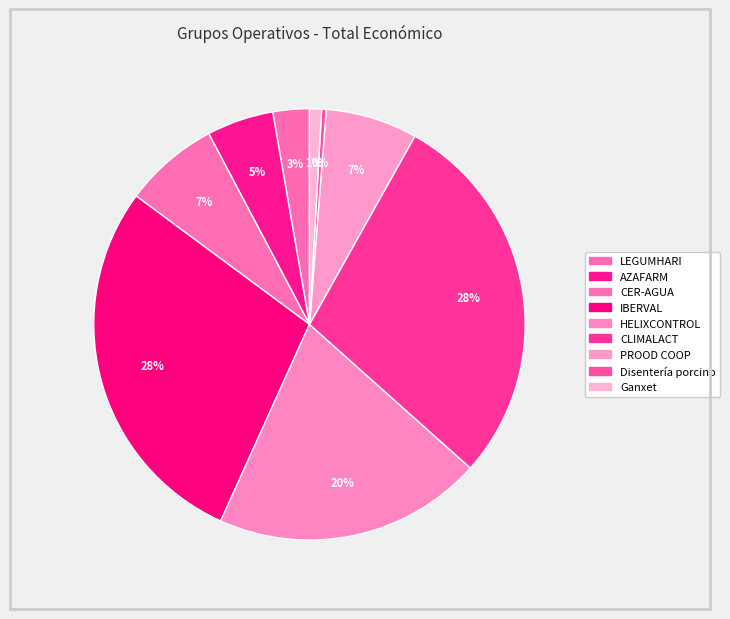

How many segments does this pie chart have?

9